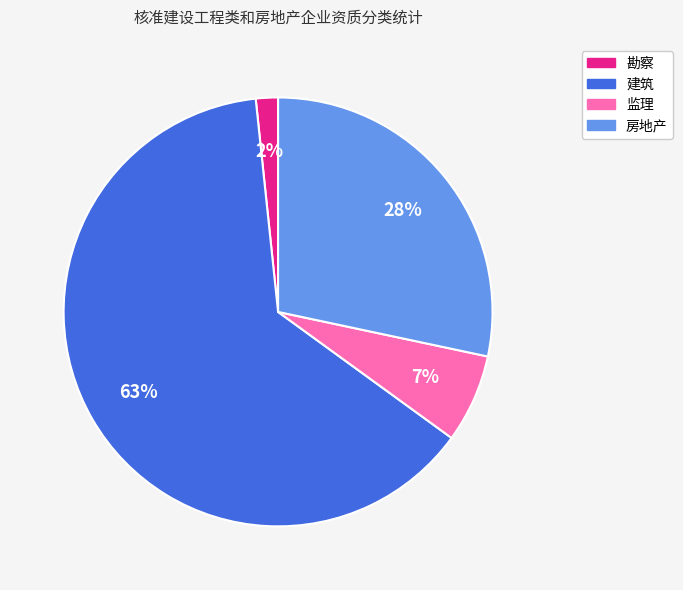

Rank the categories by value from highest to lowest.

建筑, 房地产, 监理, 勘察